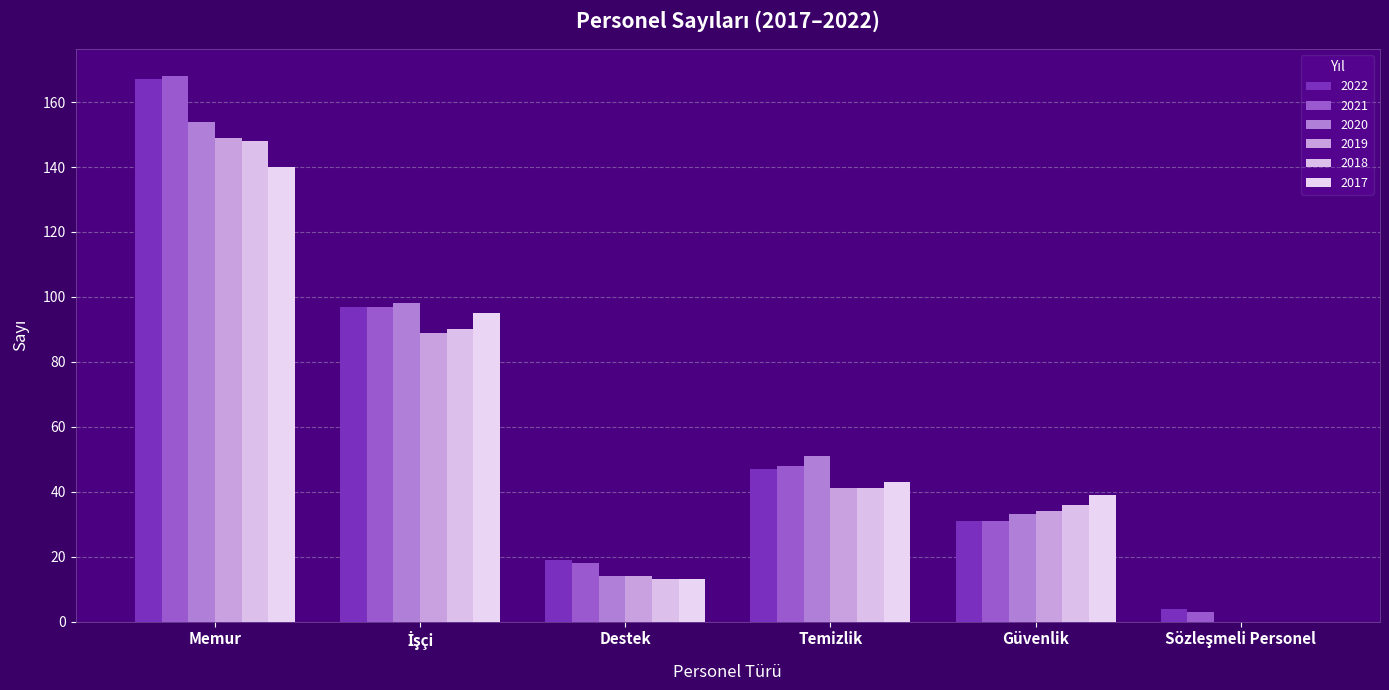

How many series are shown in this chart?

6